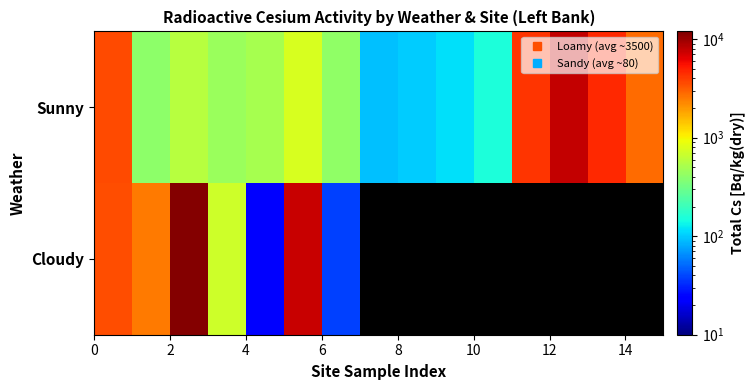

How many series are shown in this chart?

2